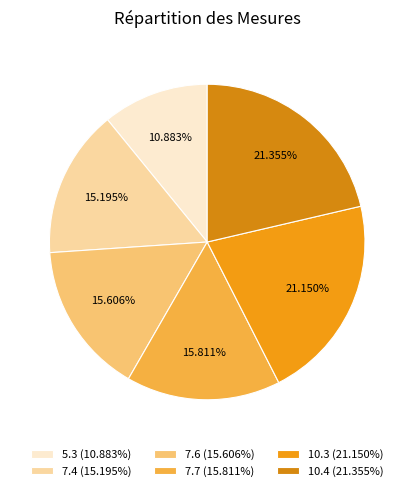

Count the number of slices in the pie.

6